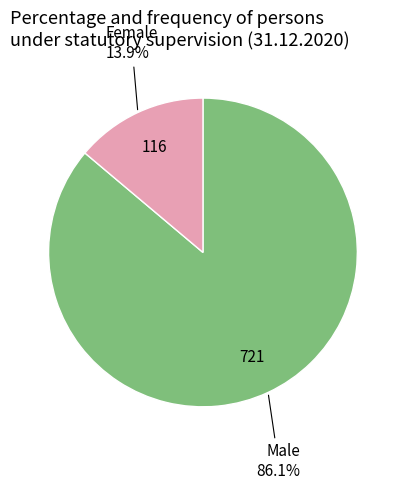

Is it true that Male is 77% of the pie?

False